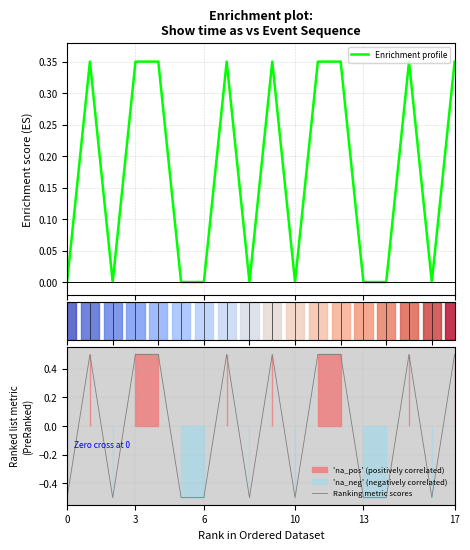

True or false: Enrichment profile has a value of -0.1 at 8.

False